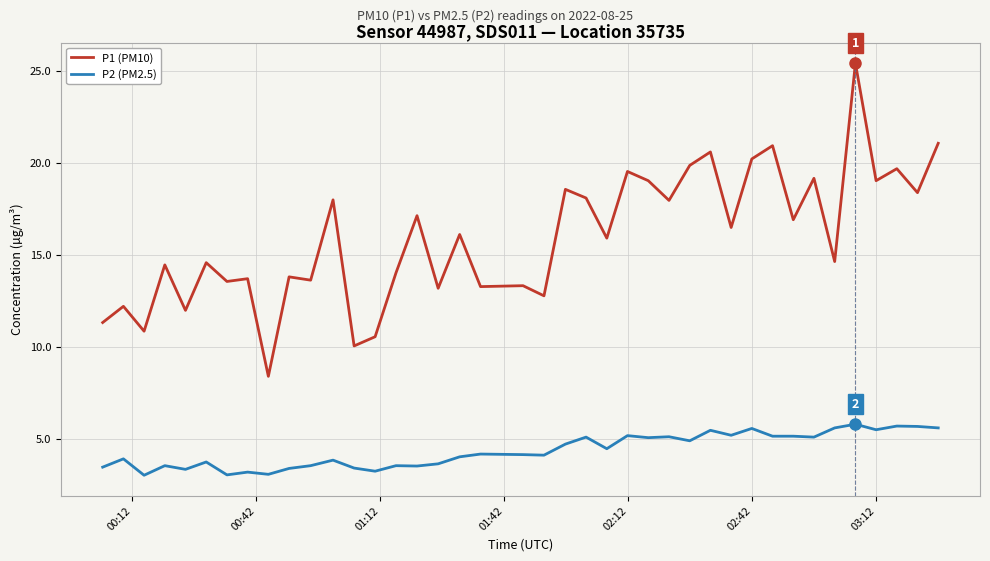

Does the chart display data point markers on the line(s)?

No